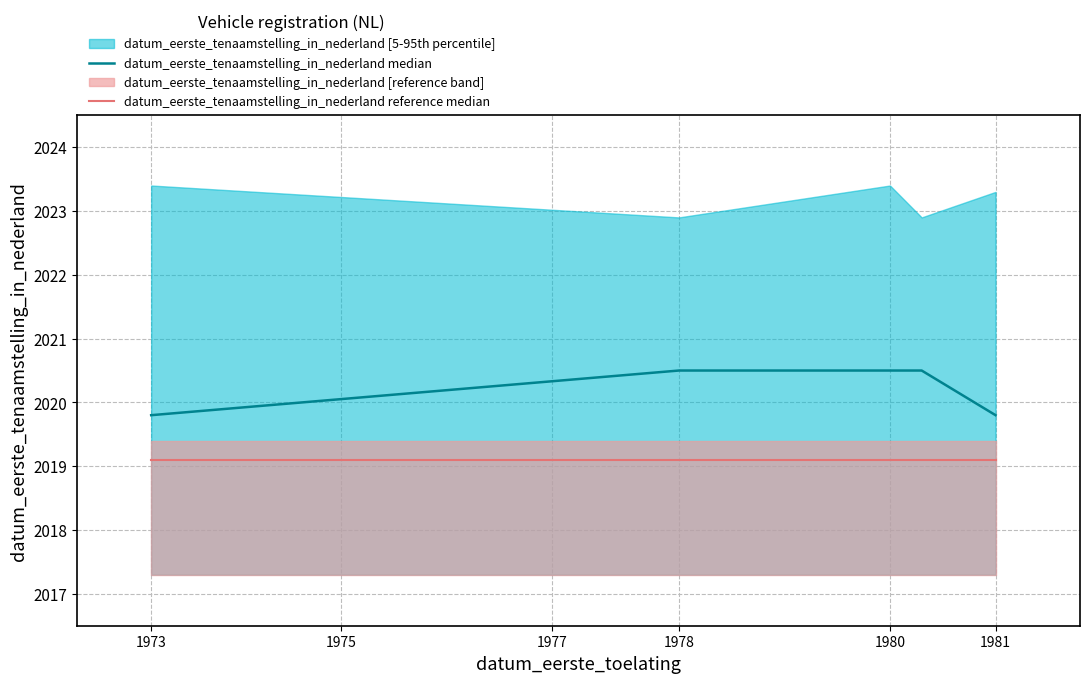

True or false: datum_eerste_tenaamstelling_in_nederland reference median and datum_eerste_tenaamstelling_in_nederland median cross at least once.

False